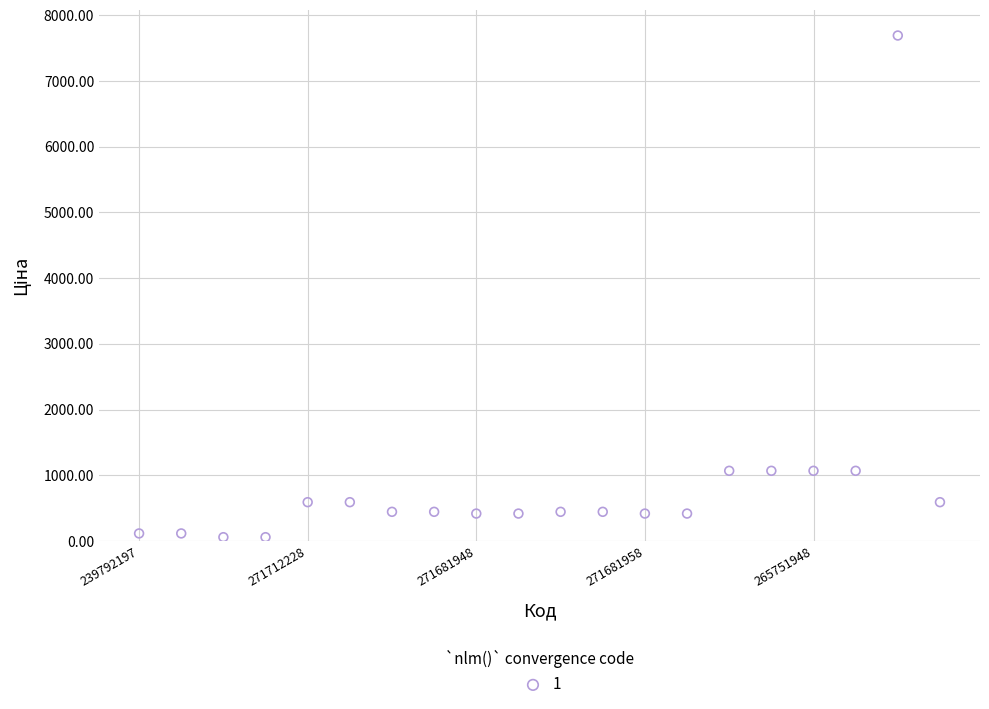

What is the range of Y values (max minus min)?

7636.1